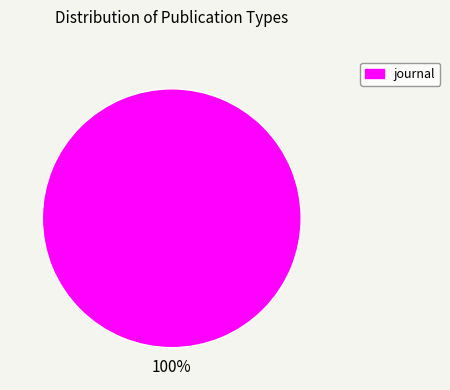

How many segments does this pie chart have?

1